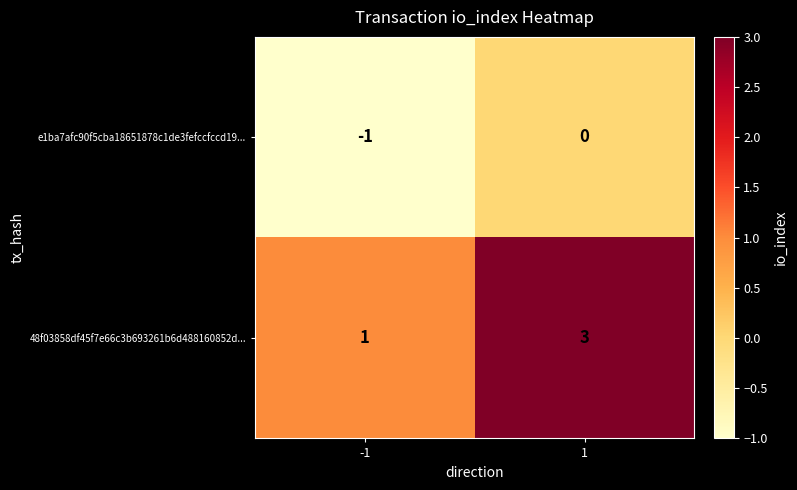

Which series has the largest range (max minus min)?

48f03858df45f7e66c3b693261b6d488160852d...